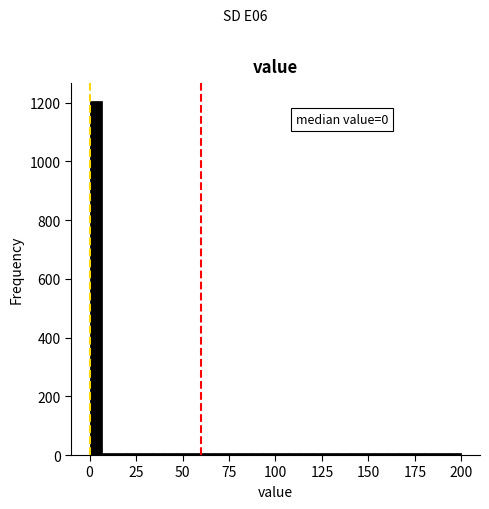

Around what value on the x-axis is the tallest bar? Give the approximate position of its centre, as read against the axis.

5